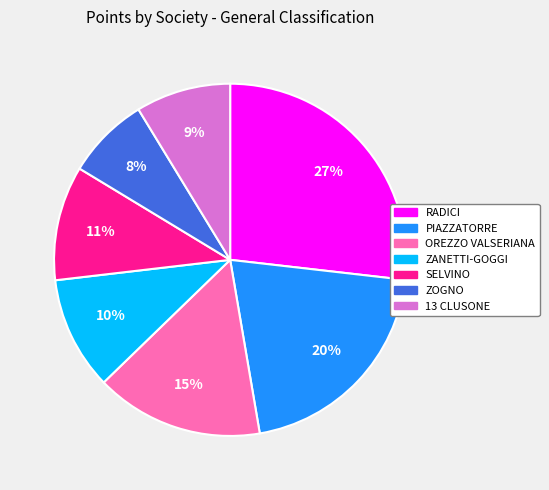

To the nearest percent, what is the difference between the largest and smallest slice percentages?

19%